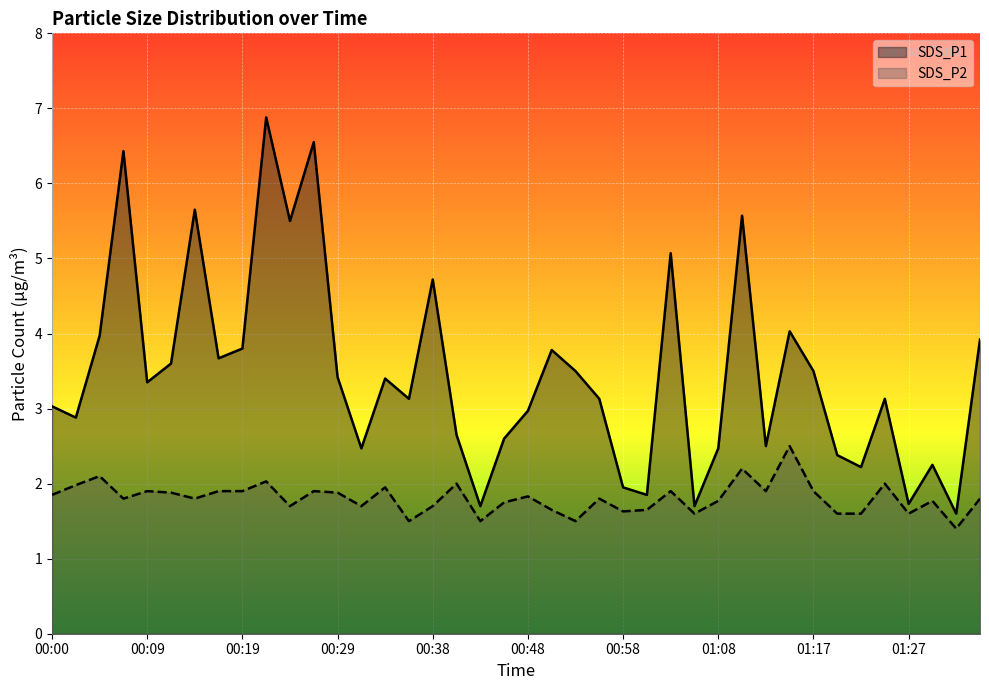

How many data points does each series have?

40